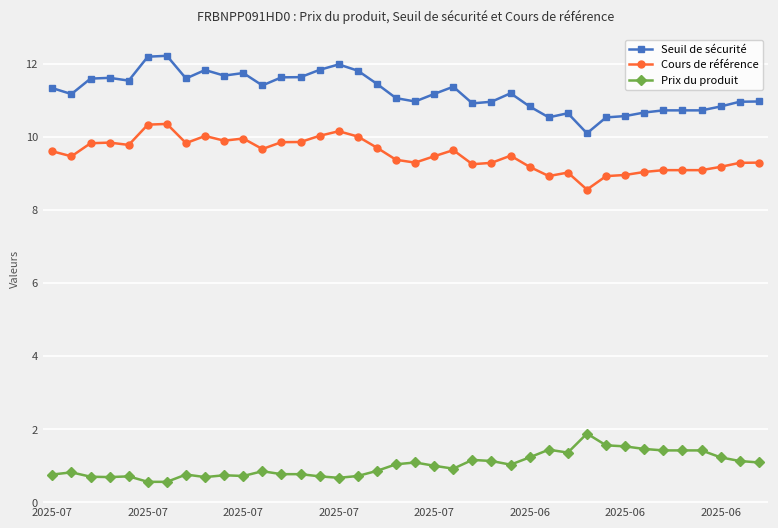

Which series has the largest total across all categories?

Seuil de sécurité